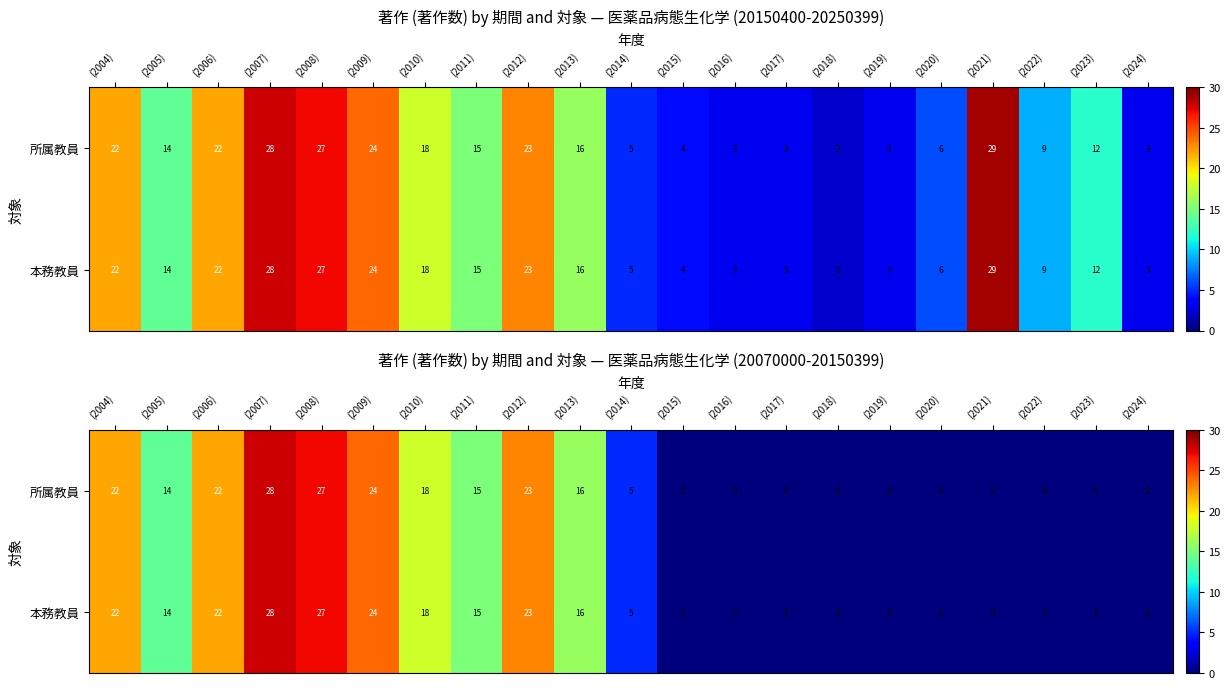

Which has a higher value, (2021) or (2020)?

(2021)